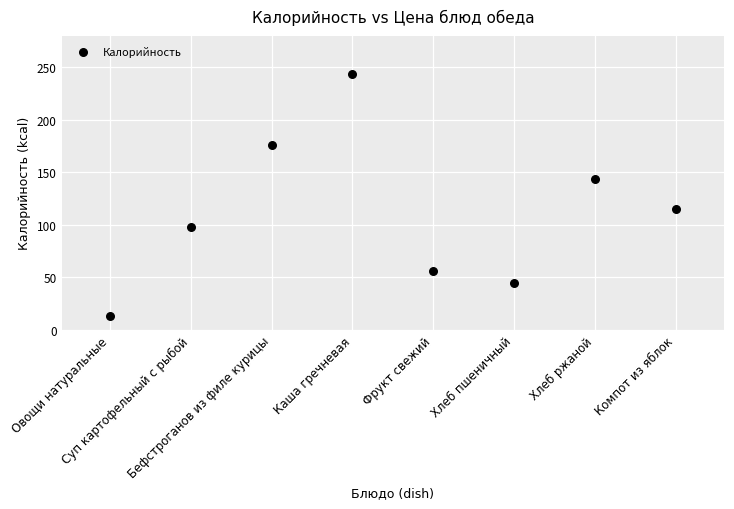

What is the average Y value?

111.1